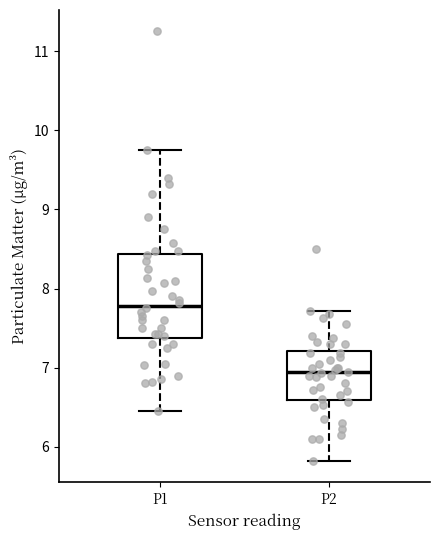

Which box is the tallest, from its lower edge to its upper edge?

P1